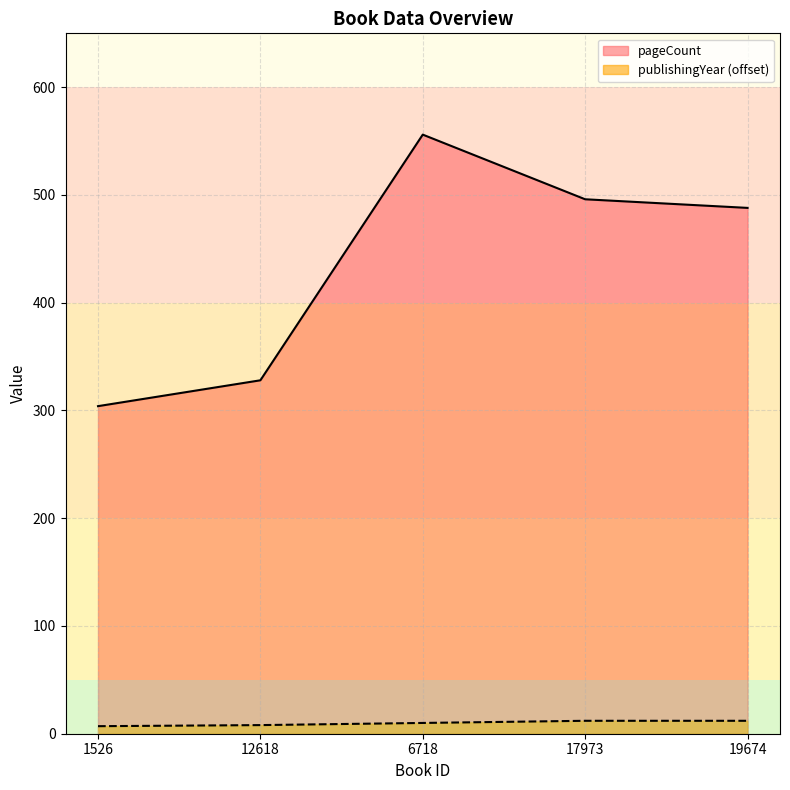

Rank the series at 12618 from highest to lowest value.

pageCount, publishingYear (offset)